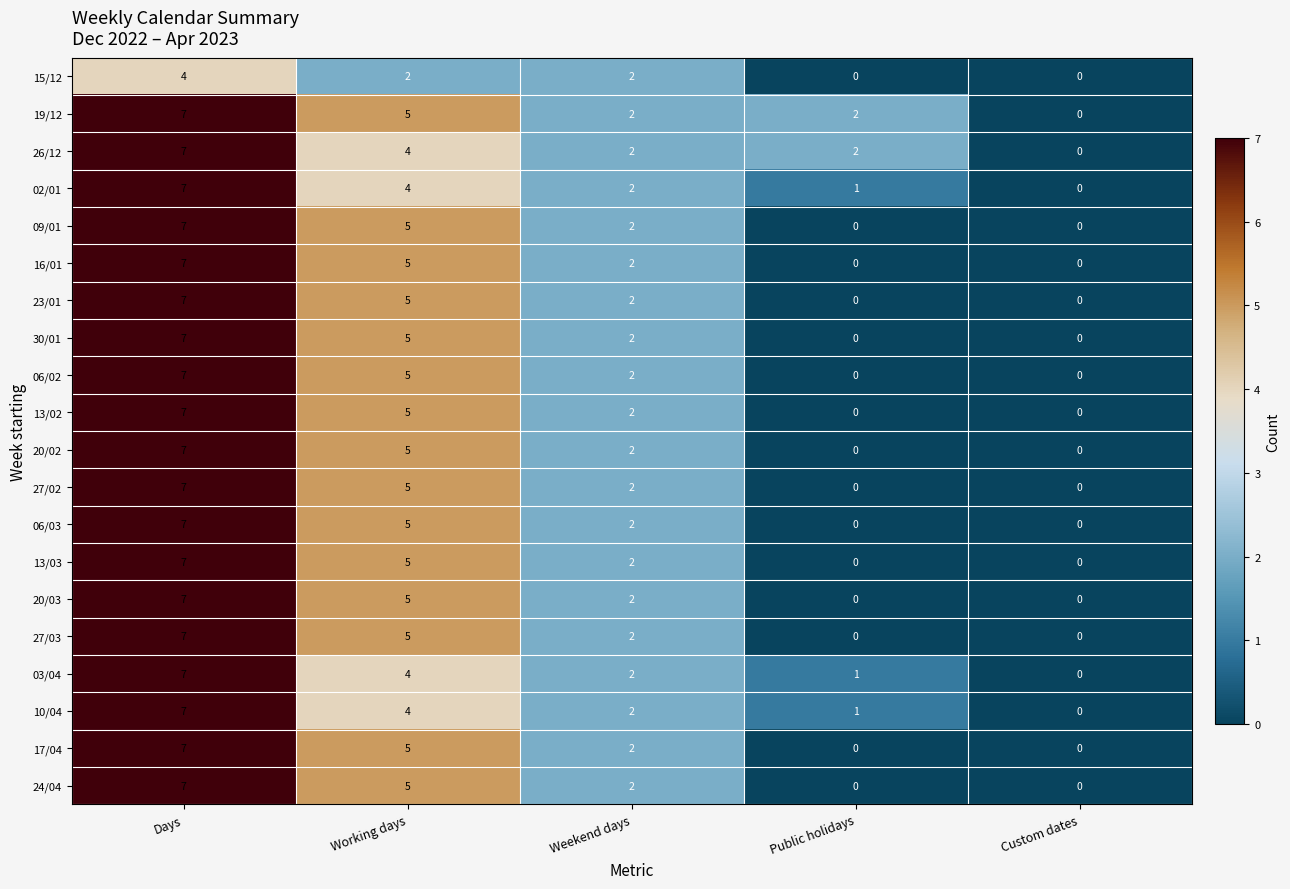

What is the total value across all series at Working days?

93